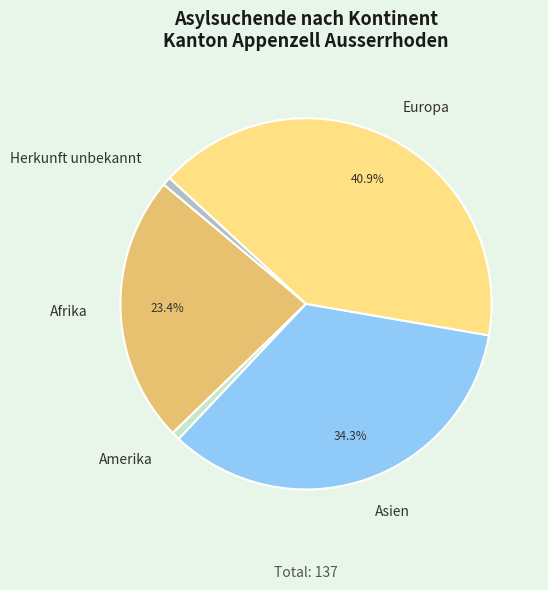

To the nearest percent, what percentage of the pie is Europa?

41%